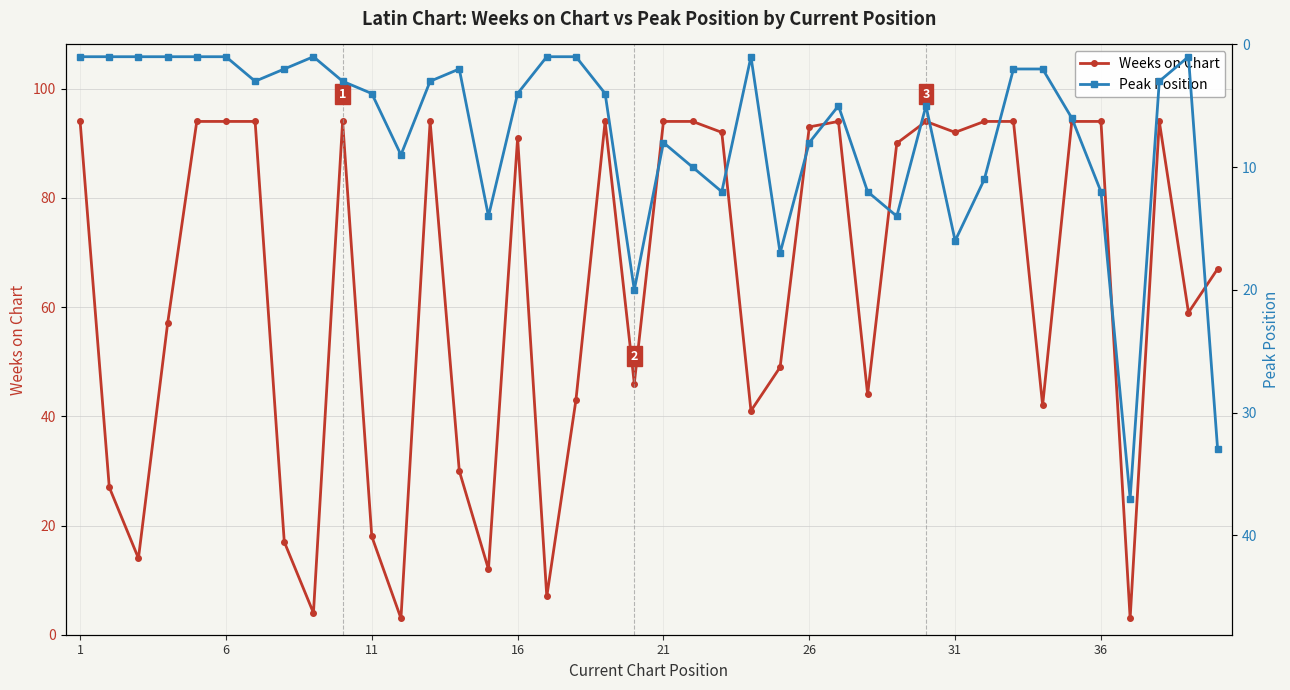

True or false: Weeks on Chart has more than 0 points higher than both neighbors.

True